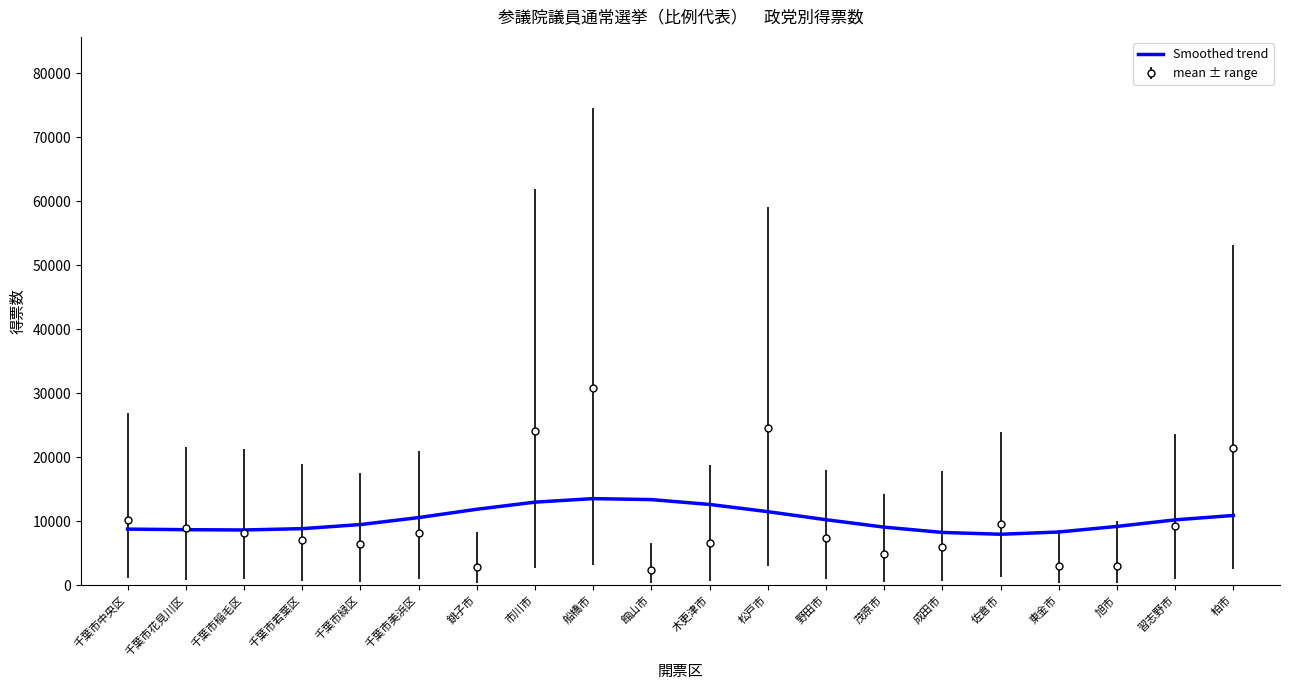

What is the minimum value shown in the chart?

2377.8